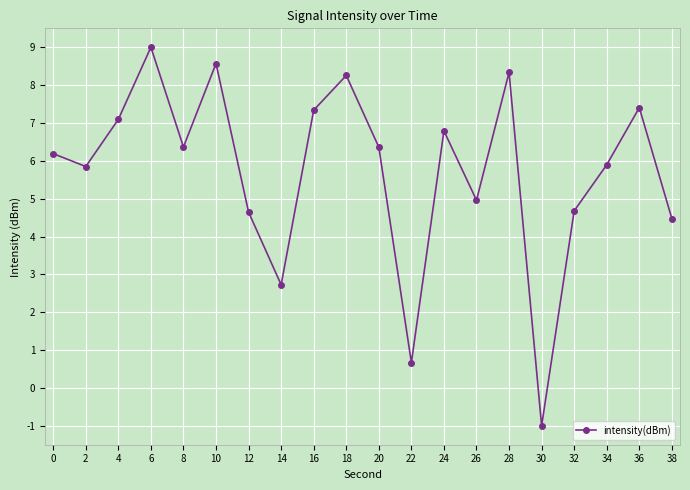

Which label corresponds to the largest value in the chart?

6